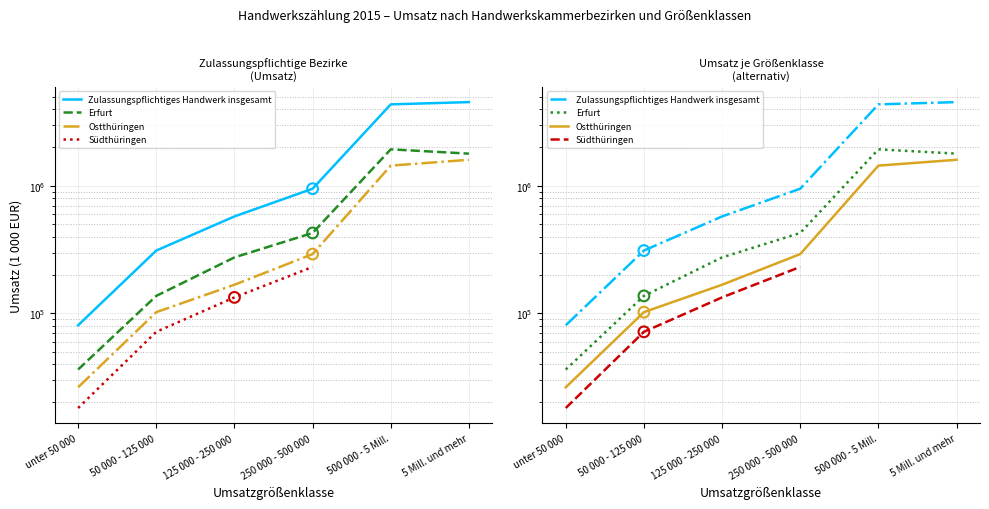

Which series has the widest spread of Y values?

Zulassungspflichtiges Handwerk insgesamt